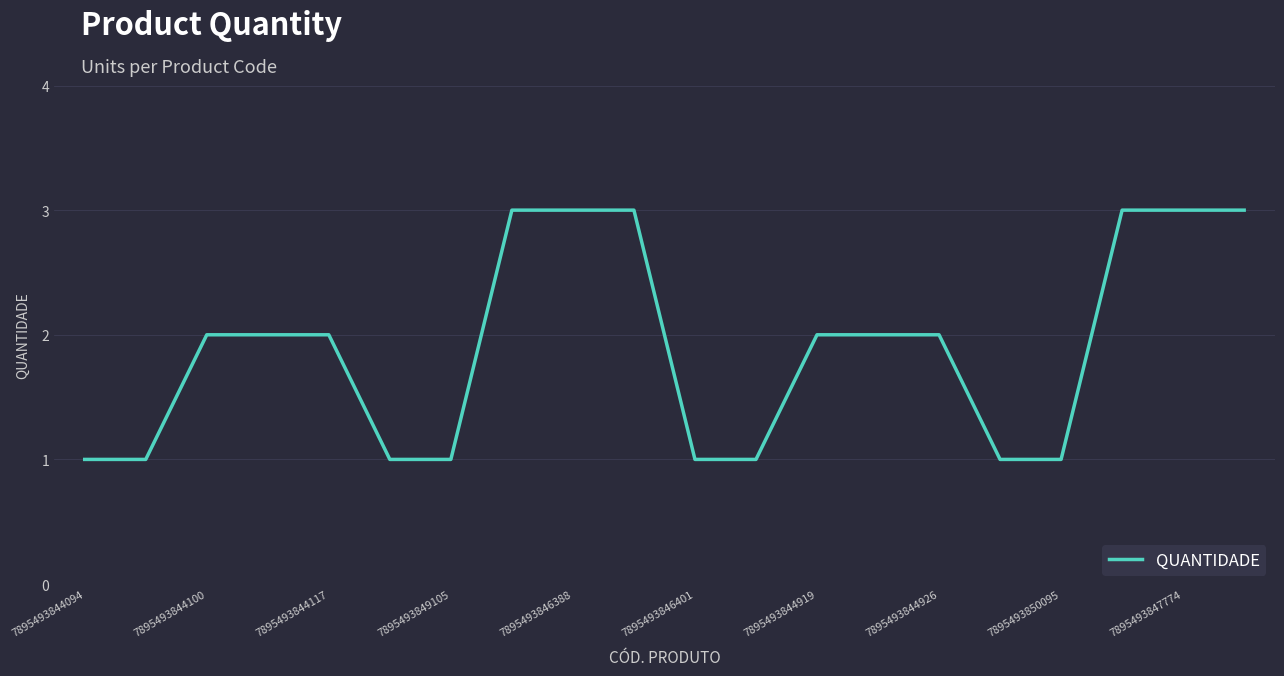

Does the chart have visible grid lines?

Yes